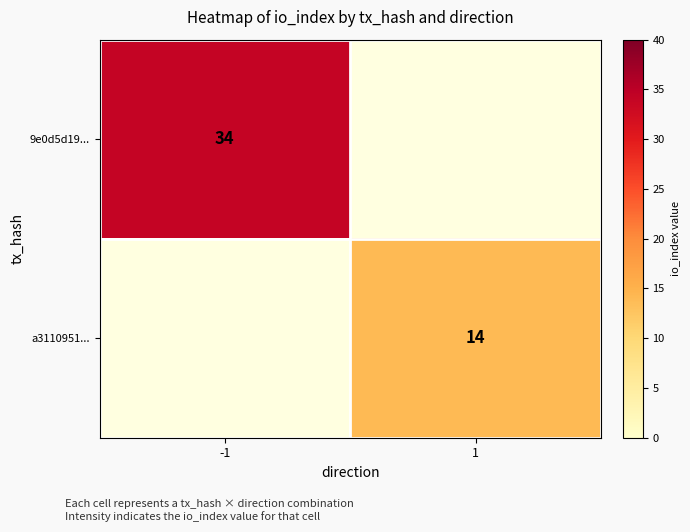

What is the smallest value displayed?

14.0